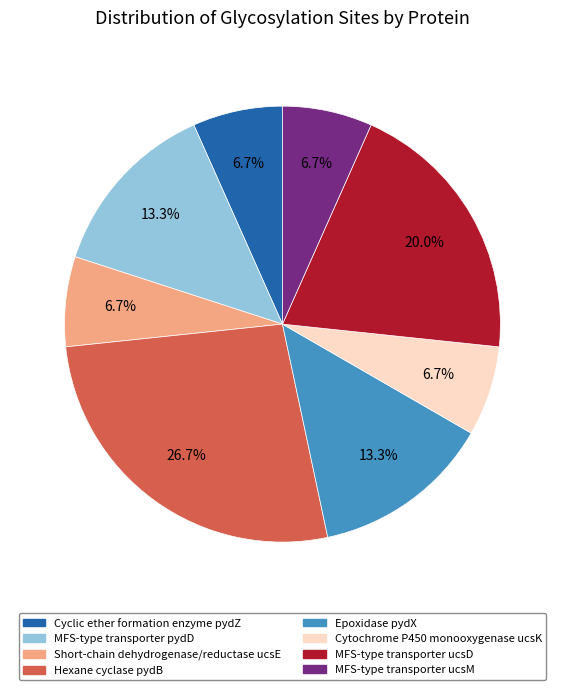

Which slice is the largest?

Hexane cyclase pydB